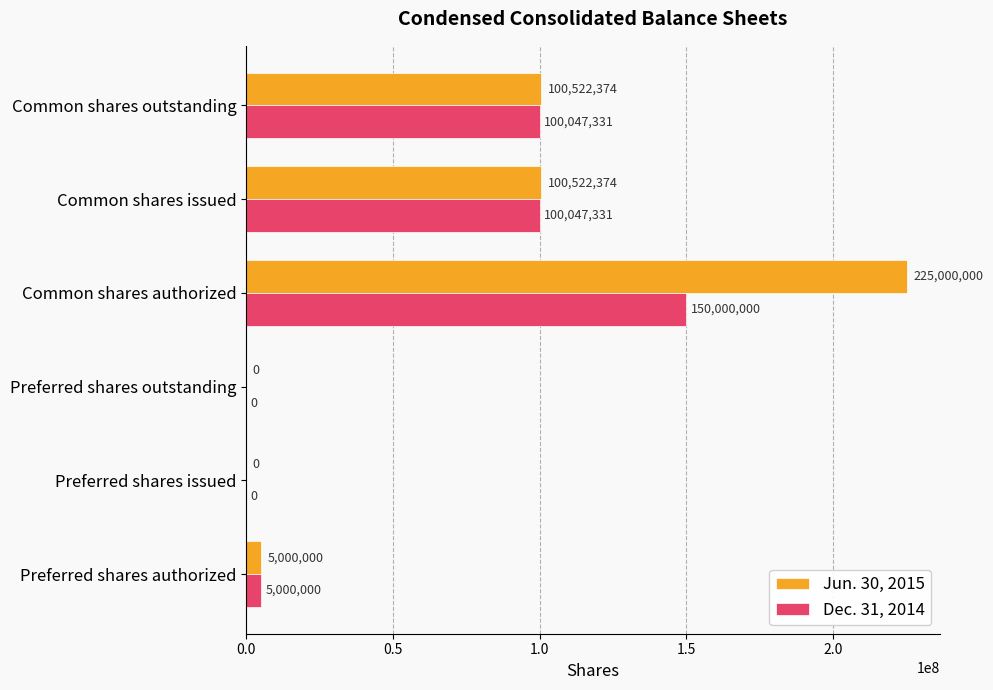

Count the number of data series in this chart.

2